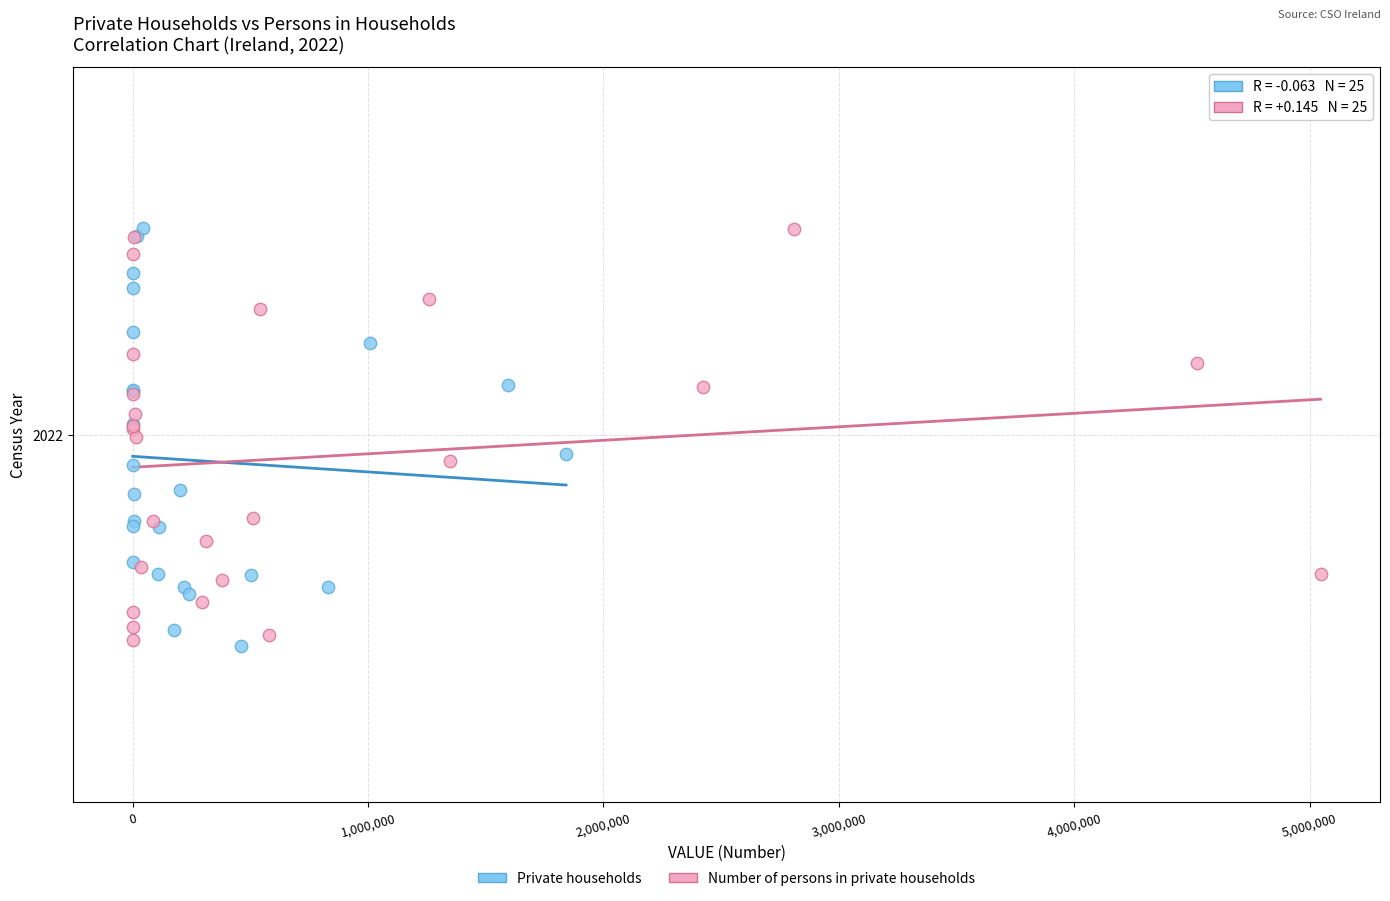

What are all the series names shown in the legend?

Private households, Number of persons in private households